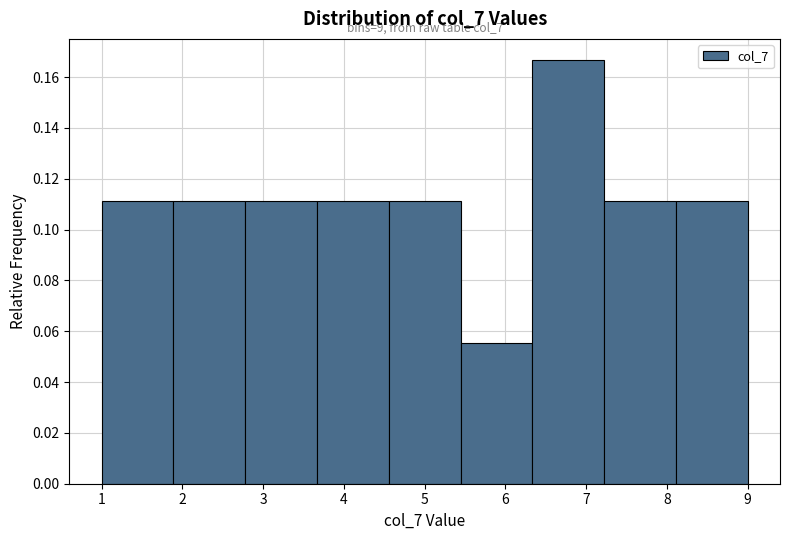

Which range on the x-axis has the tallest bar?

6.3 to 7.2